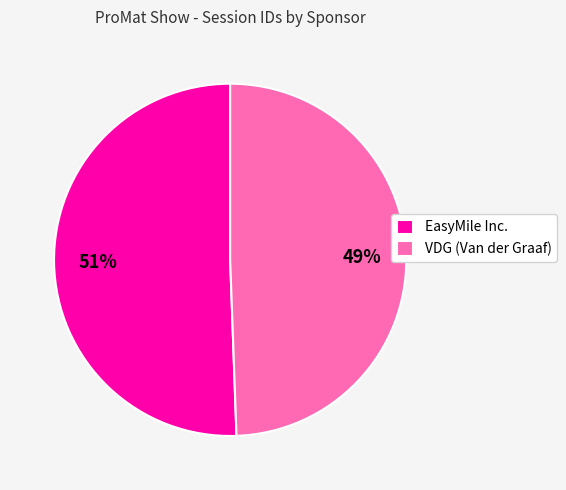

Is the sum of VDG (Van der Graaf) and EasyMile Inc. greater than half?

Yes